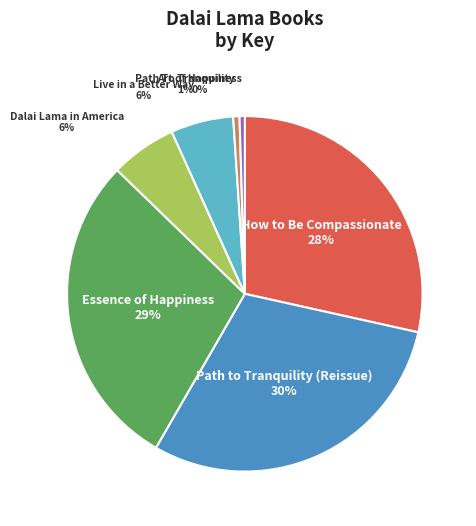

Is there a majority slice in this chart?

No